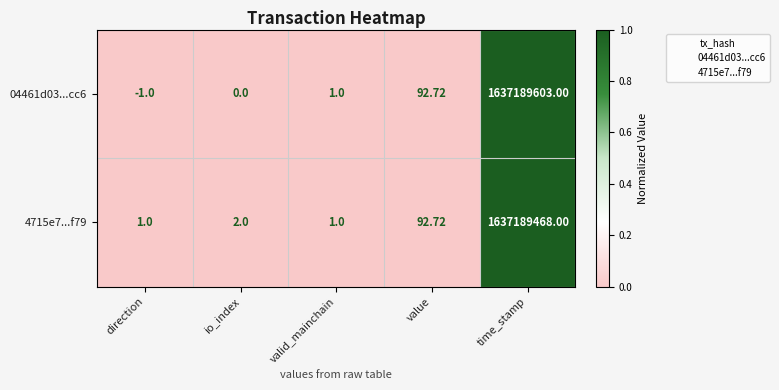

How many data points does each series have?

5